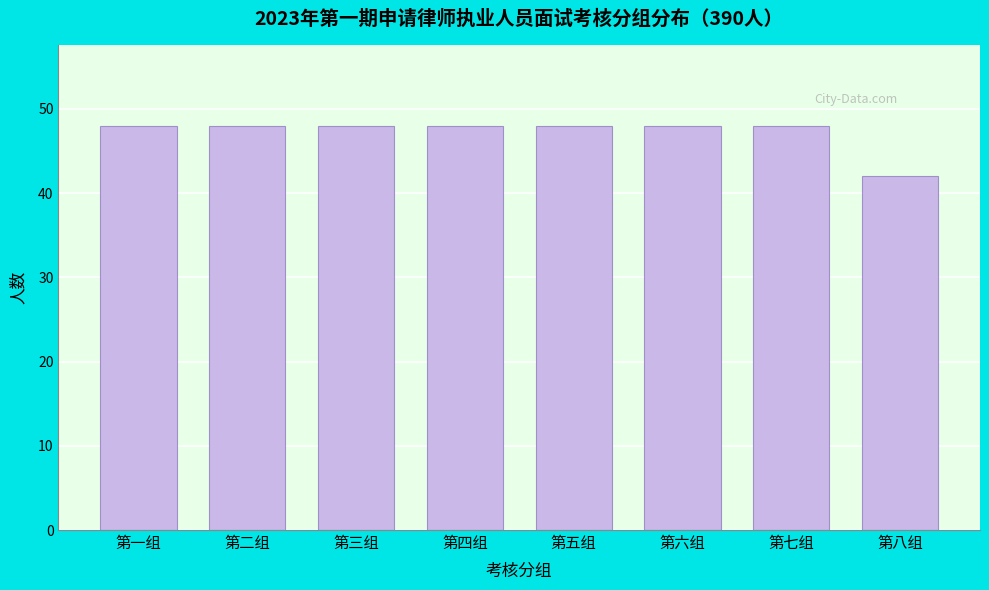

Reading right to left, what are all the values shown in this chart?

第八组=42	第七组=48	第六组=48	第五组=48	第四组=48	第三组=48	第二组=48	第一组=48